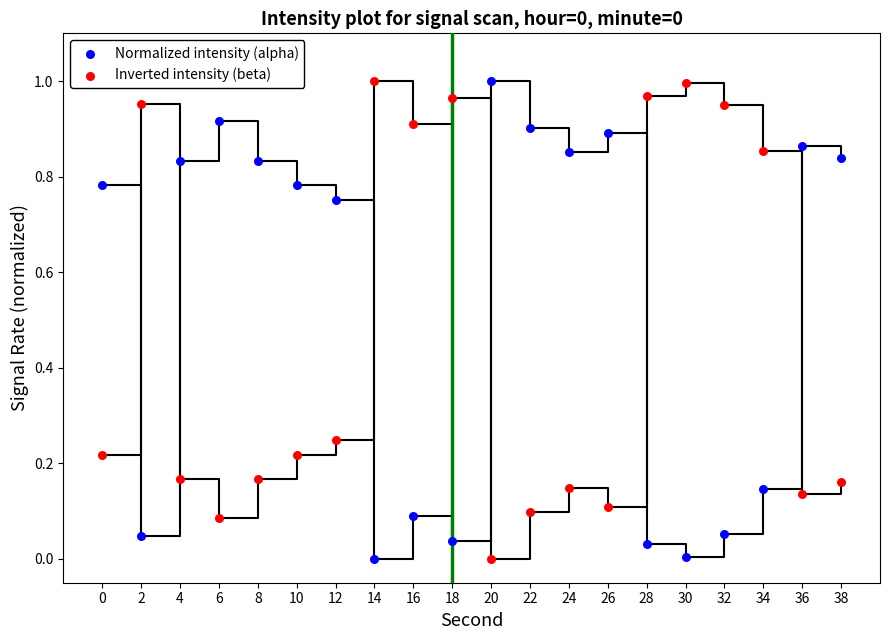

What is the X range (max minus min) for the scatter plot?

38.0